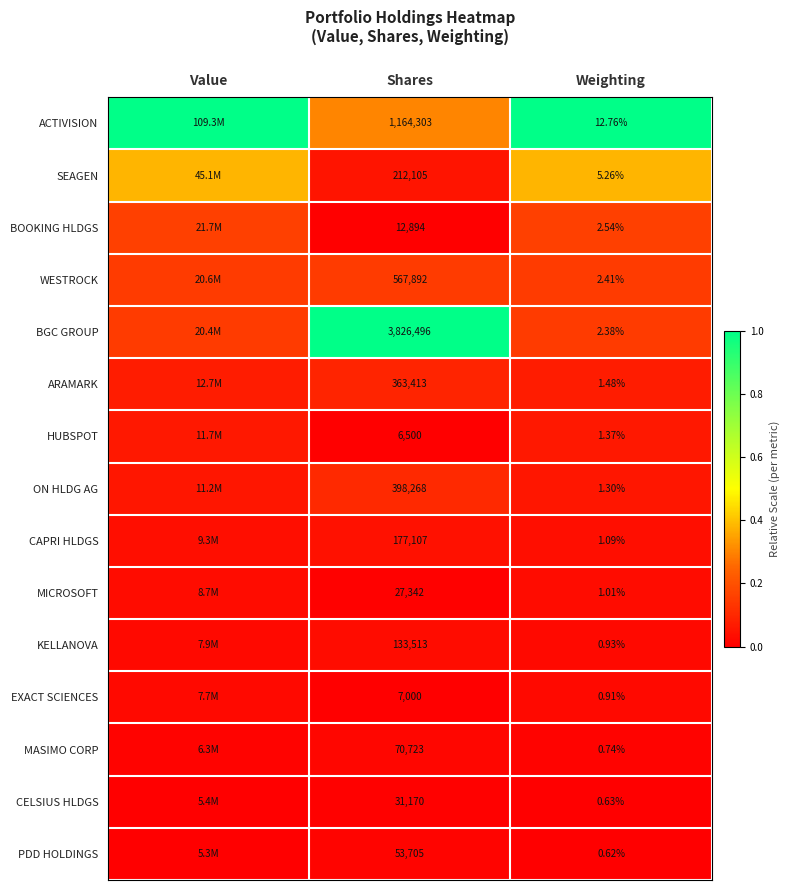

True or false: SEAGEN has a value of 0.6 at Weighting.

False